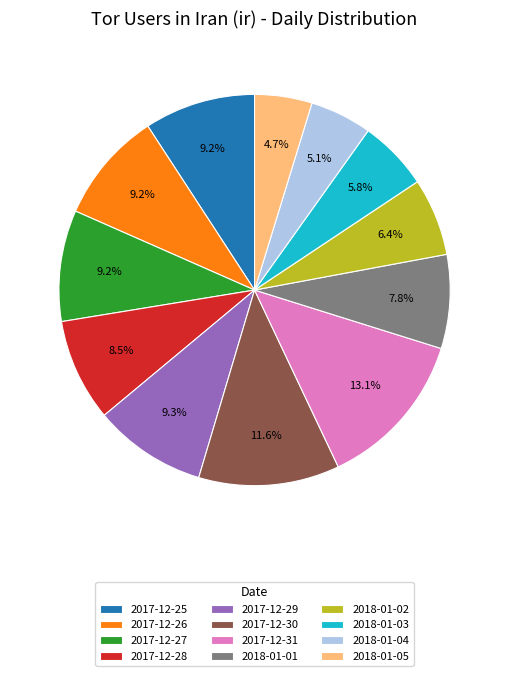

Which slice is the largest?

2017-12-31